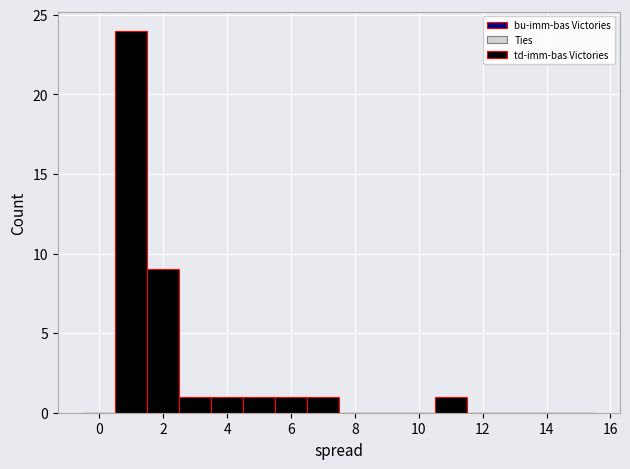

How tall is the bar that spans 3.5 to 4.5 on the x-axis? Neither the bar edges nor the heights are printed on the chart, so give them approximately, as read against the axes.

1